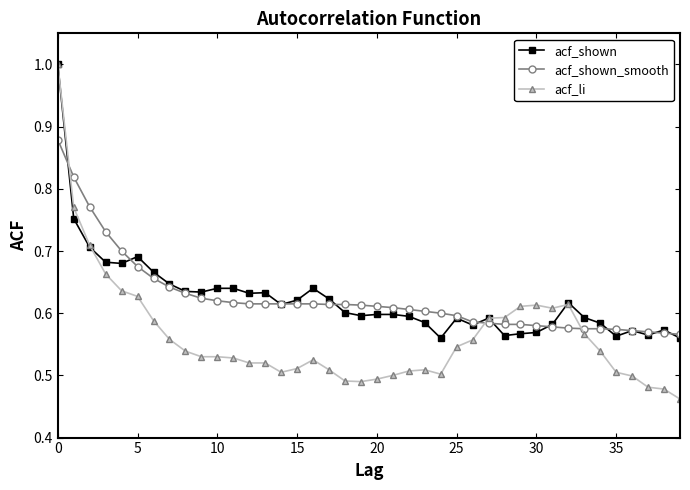

At how many categories does at least one series exceed 0?

40